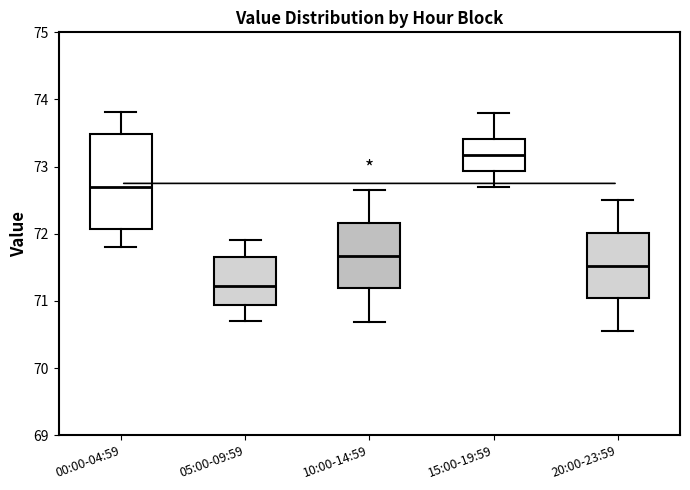

Which box is the tallest, from its lower edge to its upper edge?

00:00-04:59